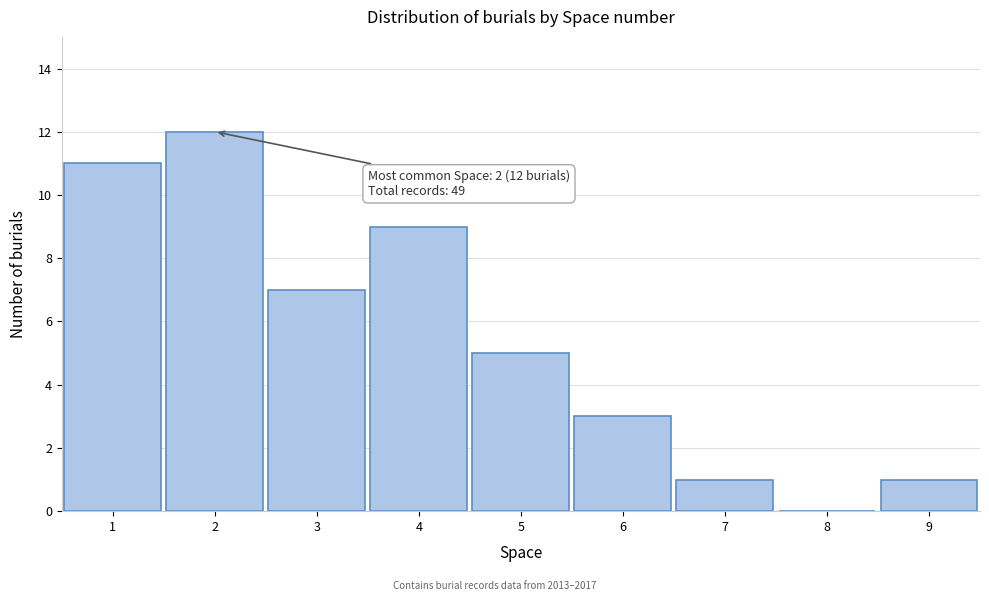

Over which range of the x-axis is the bar tallest?

1.5 to 2.5